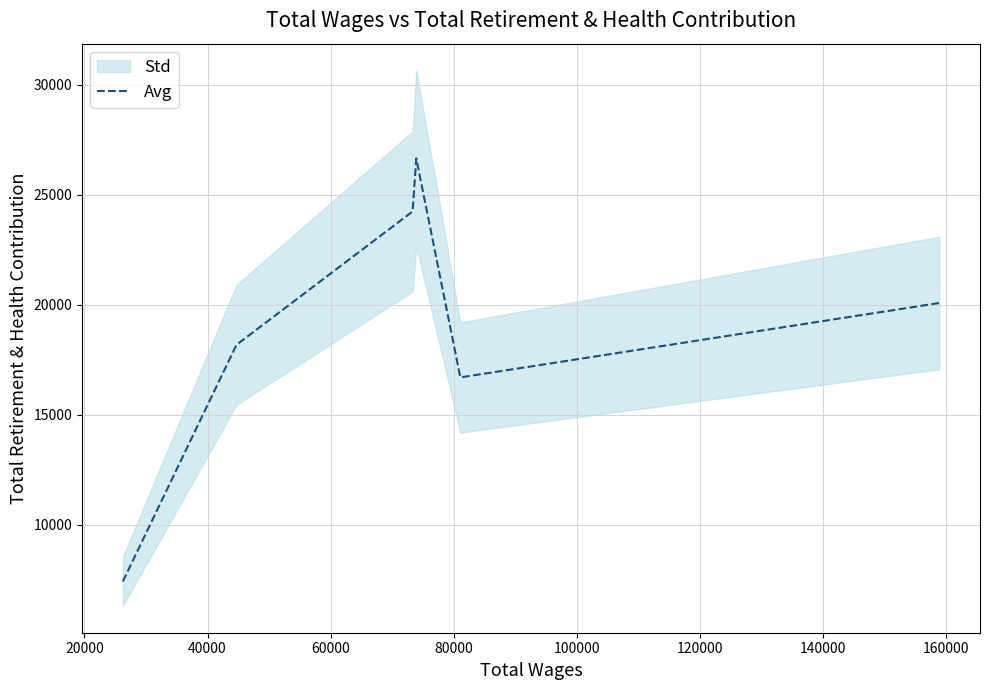

What is the highest value of the Avg series?

26650